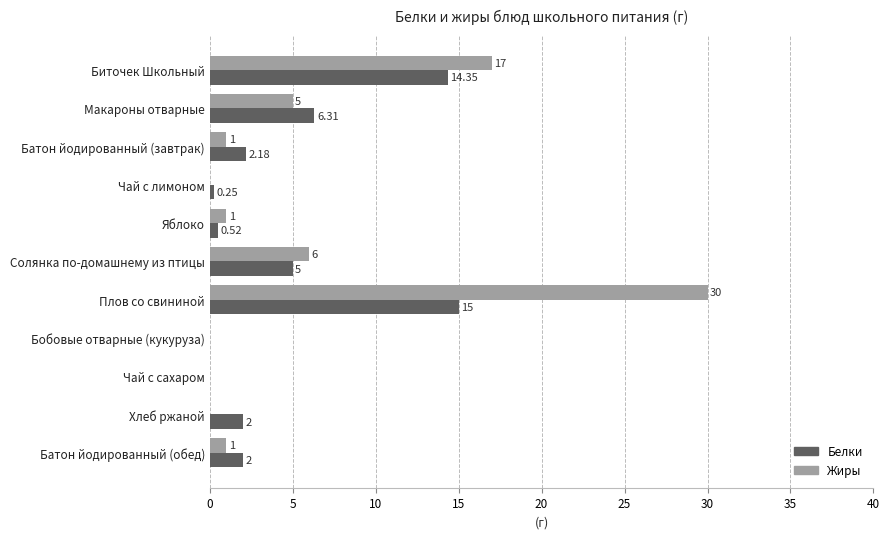

At which label is Жиры closest to 15?

Биточек Школьный